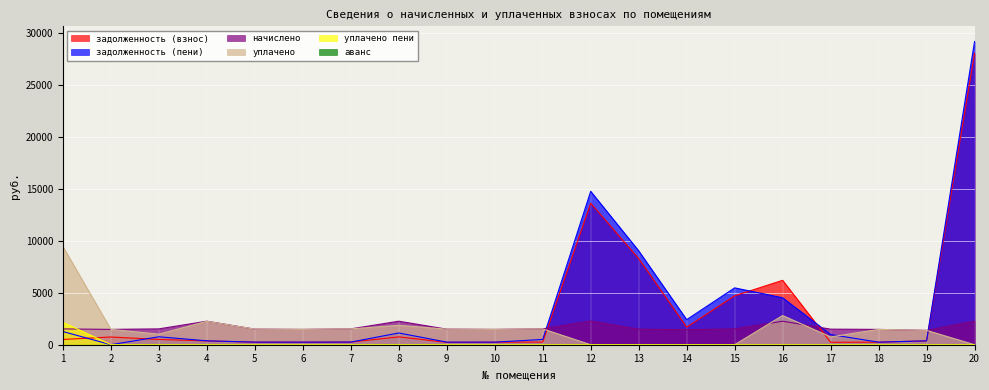

How many interior local peaks does the начислено series have?

4